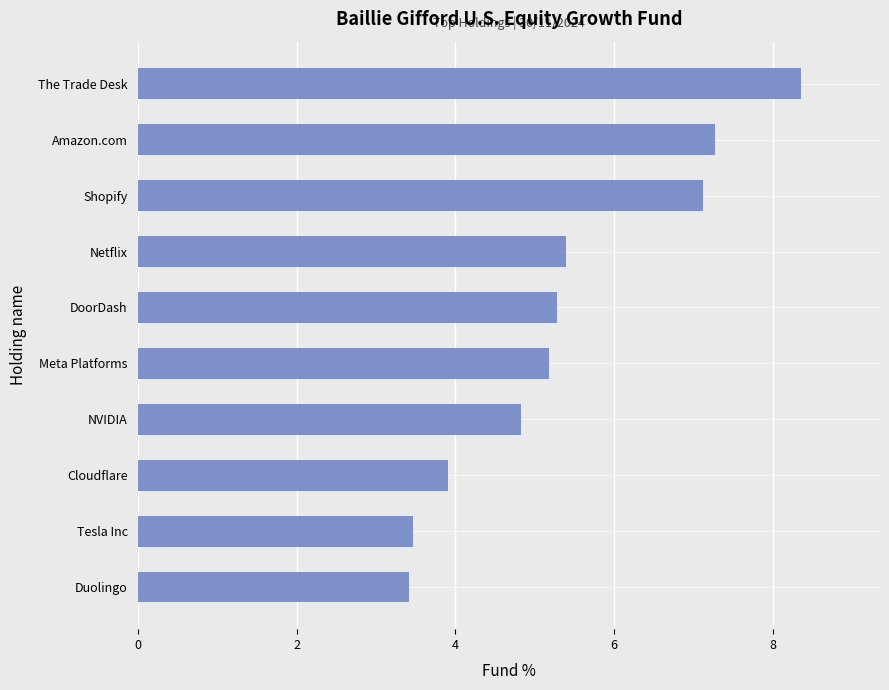

Is it true that the value at Meta Platforms is 5.2?

True